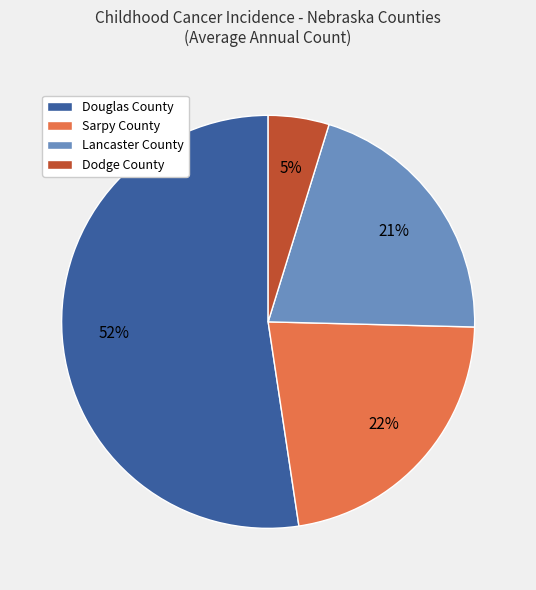

Is it true that Dodge County is 5% of the pie?

True